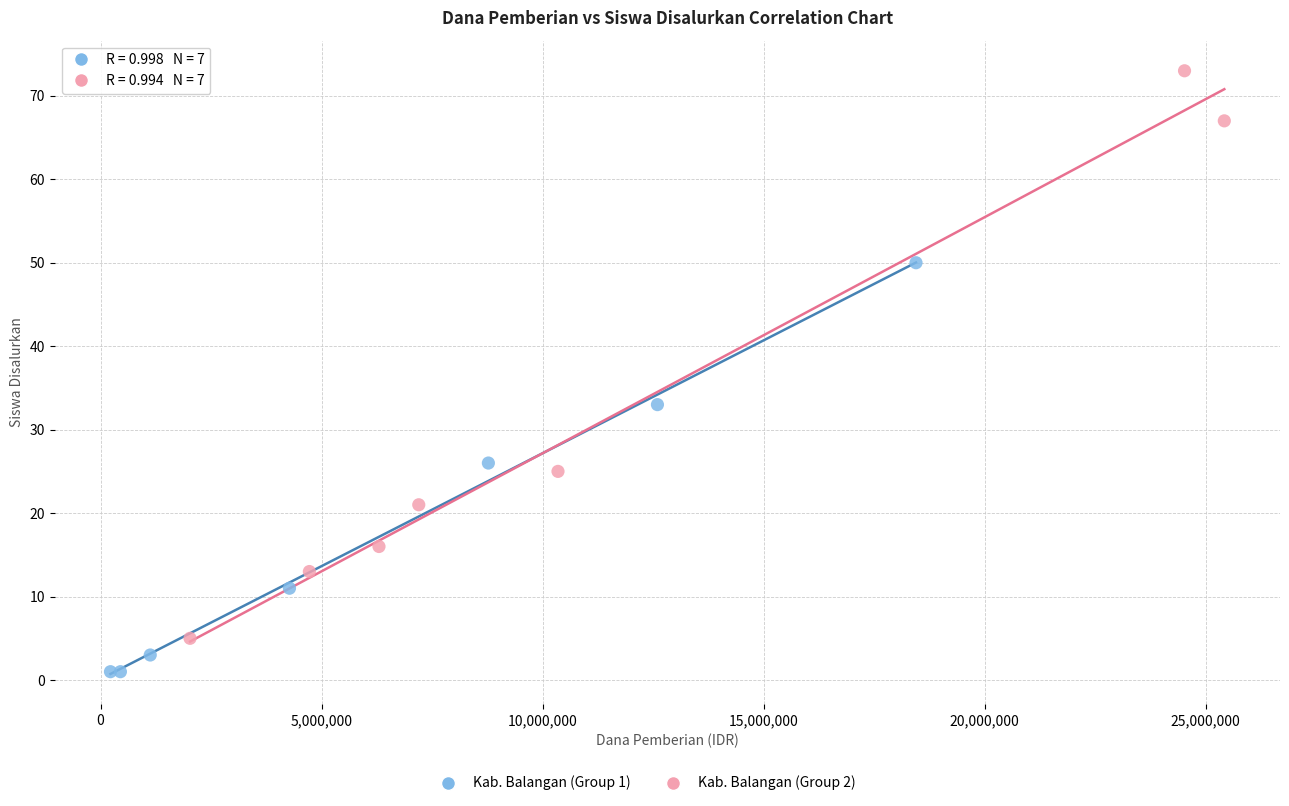

Which series reaches the minimum Y coordinate?

Kab. Balangan (Group 1)